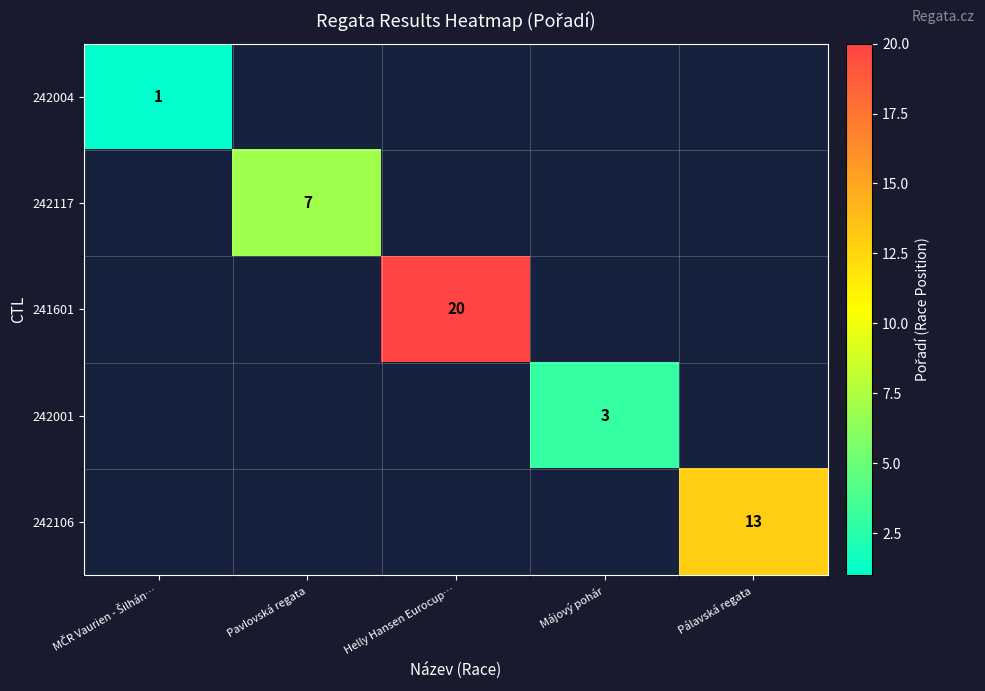

The 242106 series shows 20 at Pálavská regata. True or false?

False